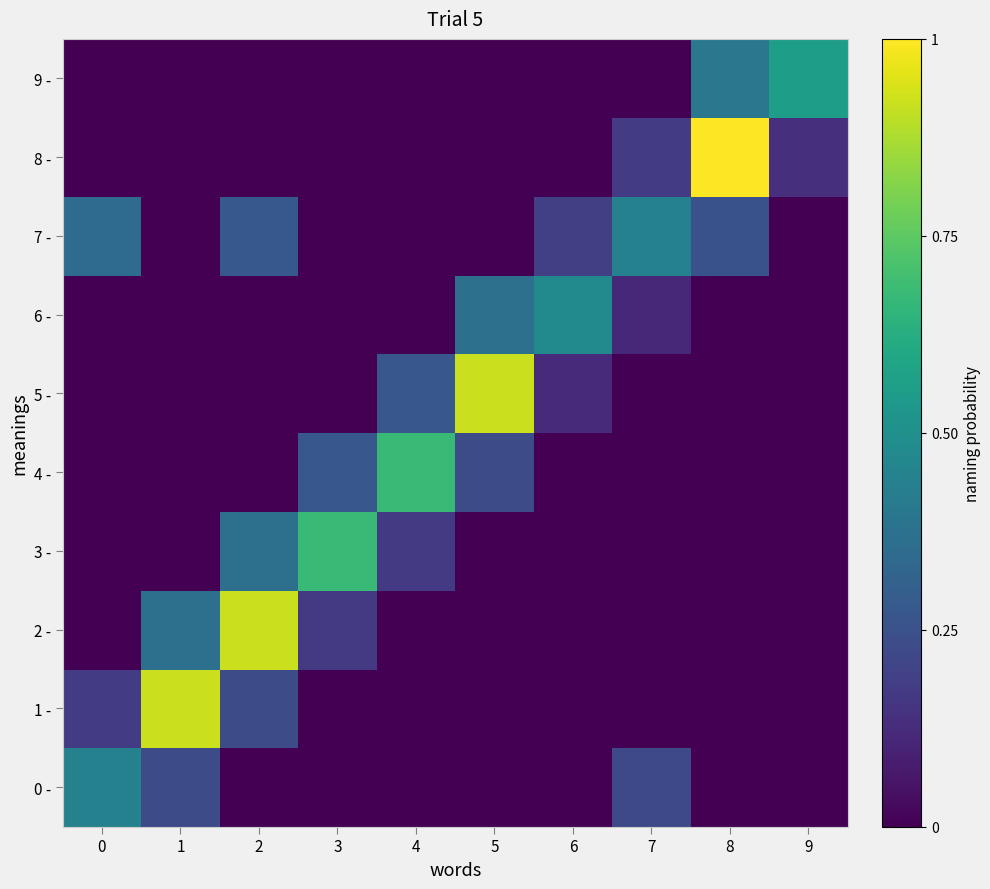

Which has a higher value, 5 or 6?

5